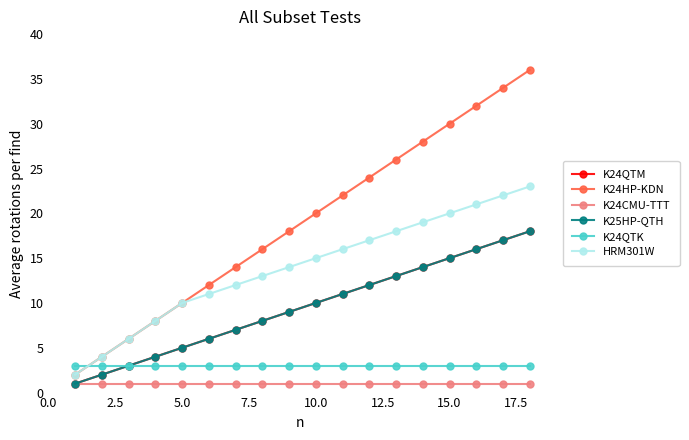

Reading left to right, what are all the values shown in this chart?

K24QTM: 1	2	3	4	5	6	7	8	9	10	11	12	13	14	15	16	17	18
K24HP-KDN: 2	4	6	8	10	12	14	16	18	20	22	24	26	28	30	32	34	36
K24CMU-TTT: 1	1	1	1	1	1	1	1	1	1	1	1	1	1	1	1	1	1
K25HP-QTH: 1	2	3	4	5	6	7	8	9	10	11	12	13	14	15	16	17	18
K24QTK: 3	3	3	3	3	3	3	3	3	3	3	3	3	3	3	3	3	3
HRM301W: 2	4	6	8	10	11	12	13	14	15	16	17	18	19	20	21	22	23